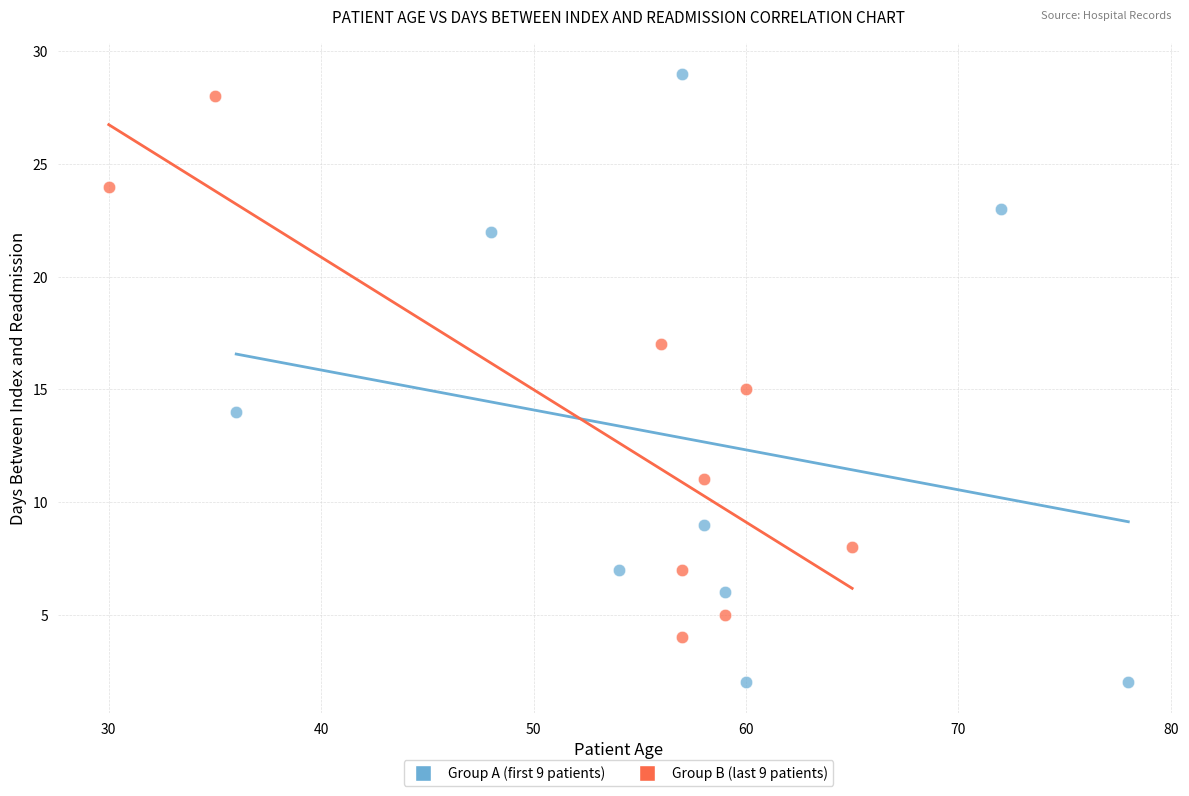

Which series reaches the minimum Y coordinate?

Group A (first 9 patients)